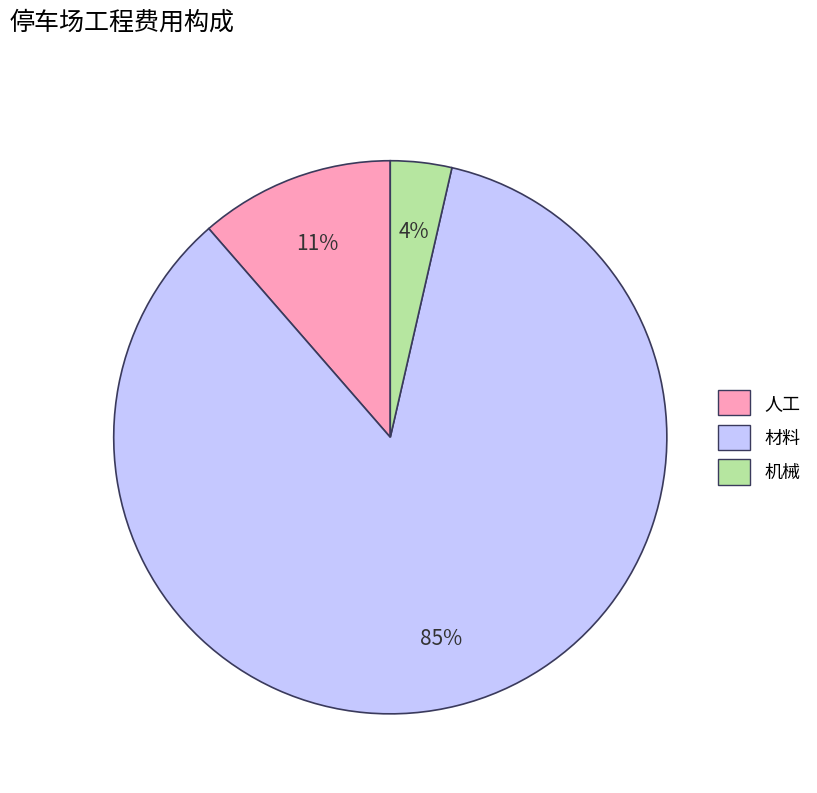

Between 材料 and 机械, which is larger?

材料